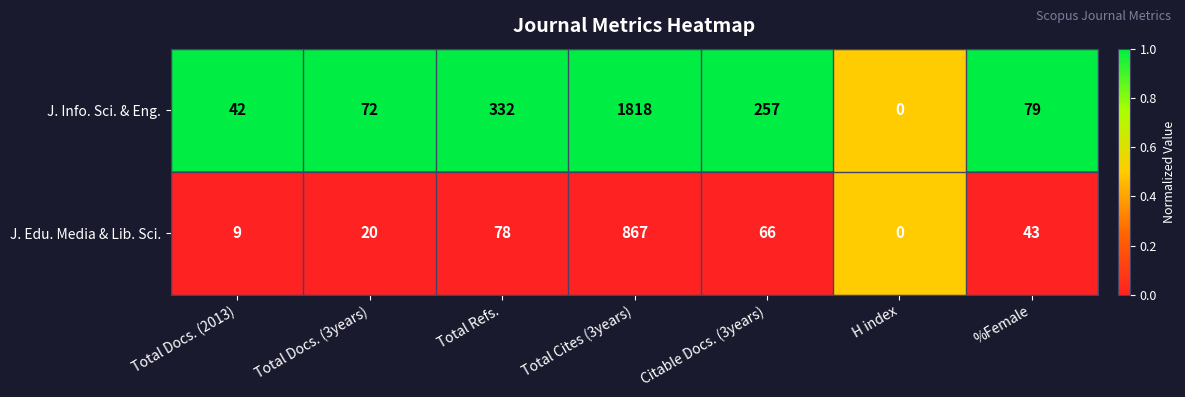

At Total Cites (3years), list the series in order from largest to smallest.

J. Info. Sci. & Eng., J. Edu. Media & Lib. Sci.